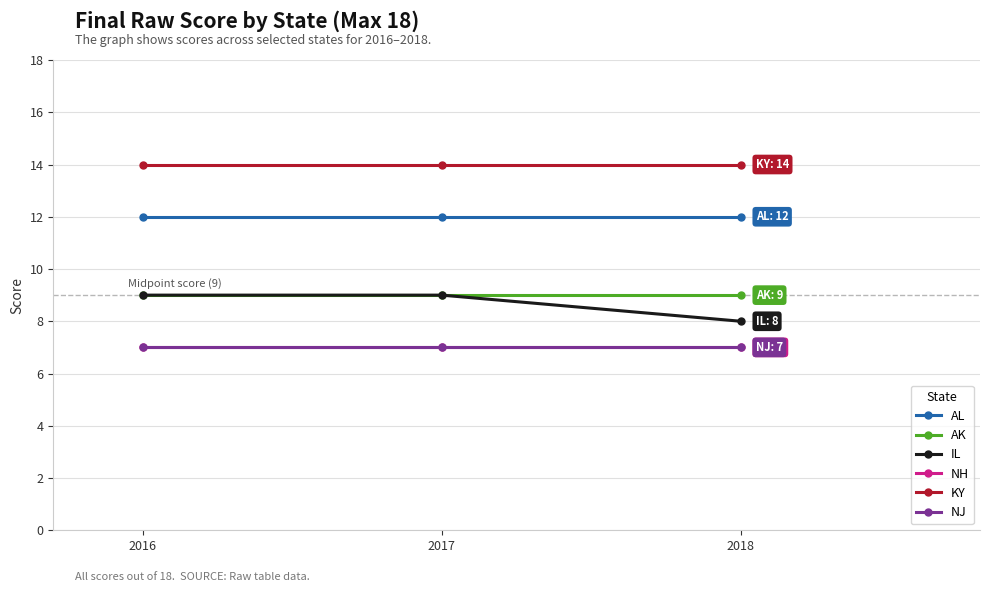

Between 2016 and 2017, which is larger?

2016